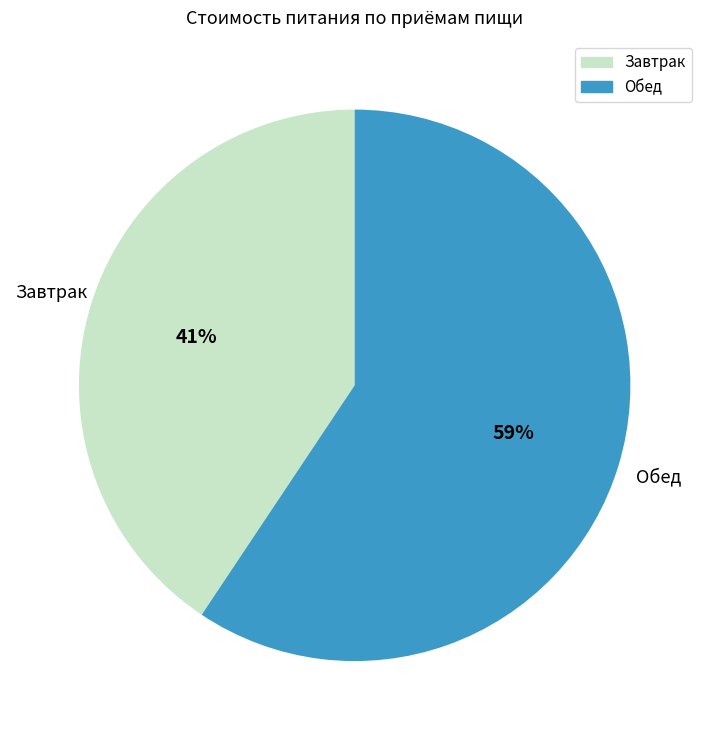

Which category has the smallest portion of the pie?

Завтрак